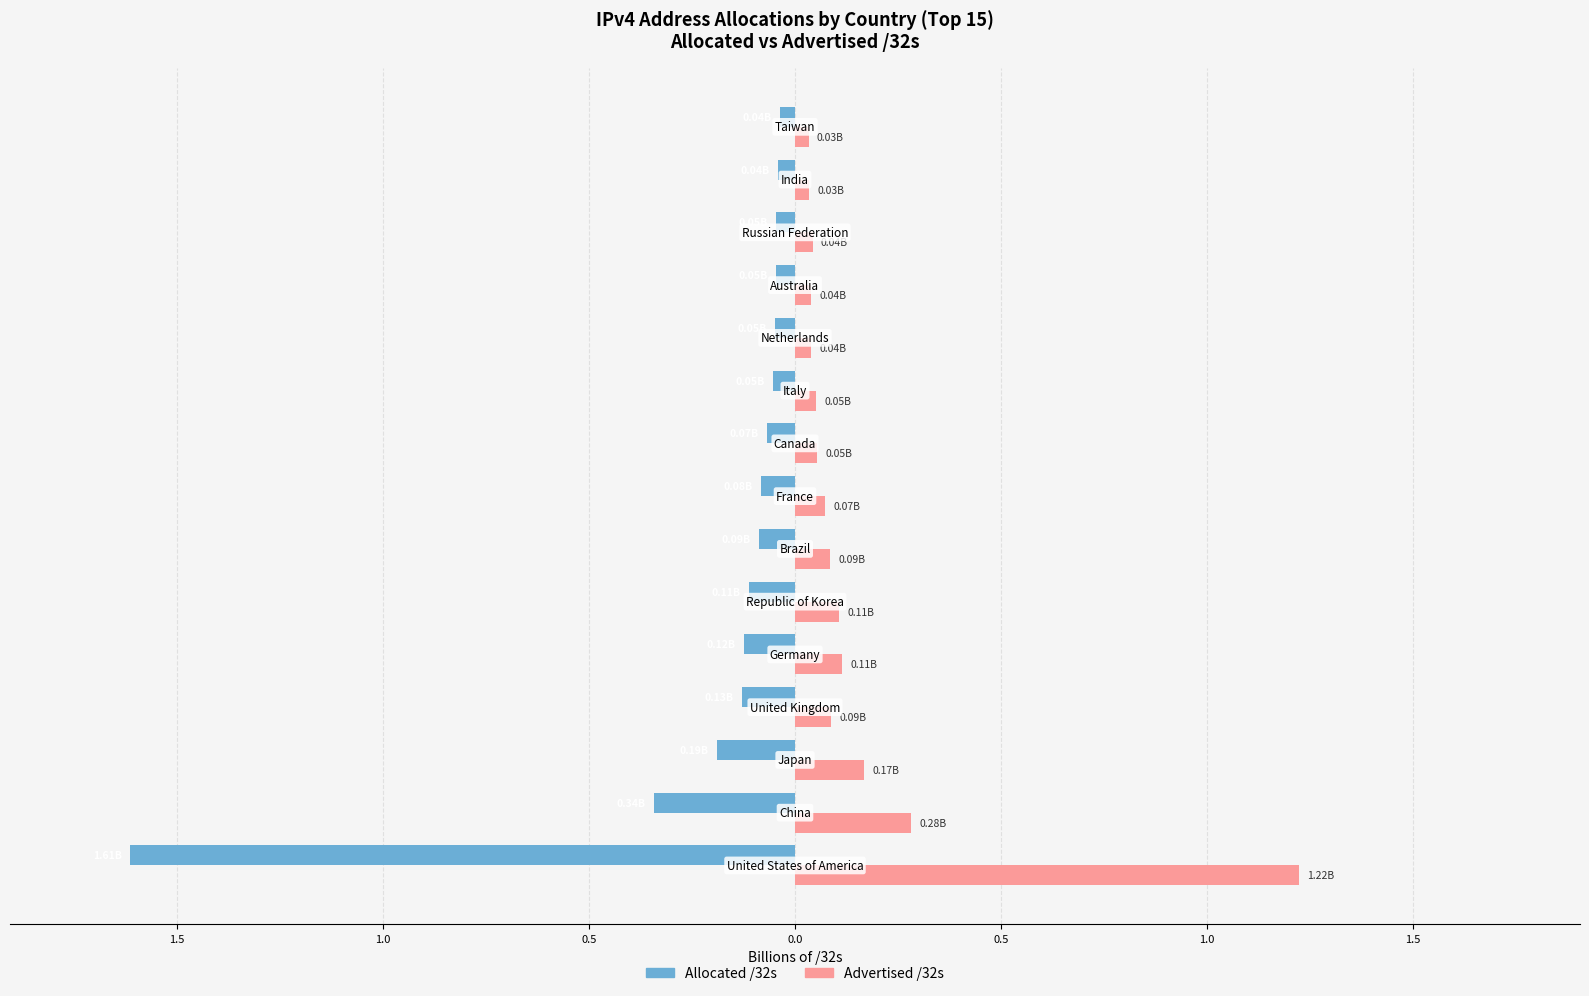

What is the average value of the Allocated /32s series?

-0.2